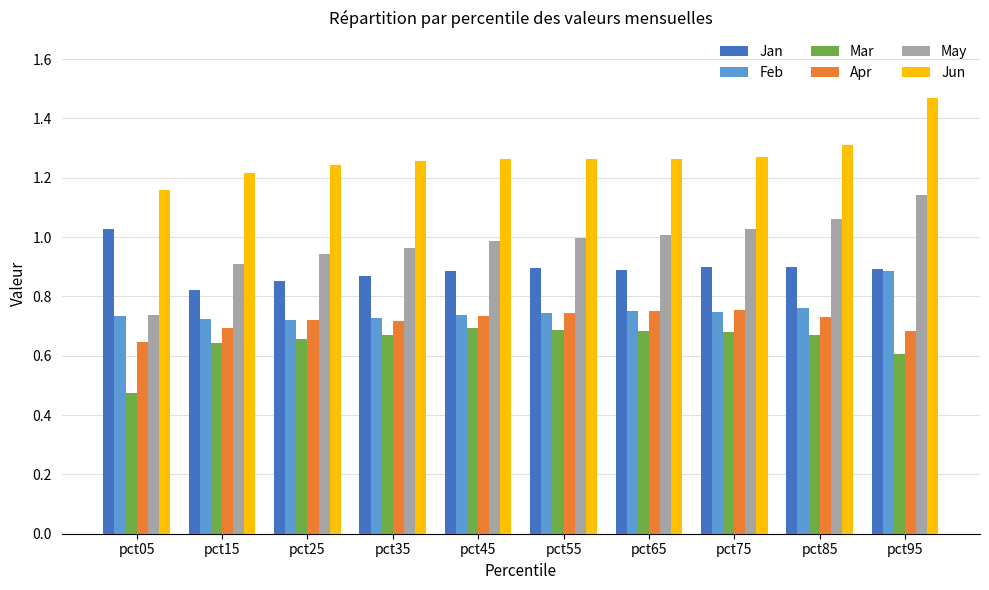

What are all the series names shown in the legend?

Jan, Feb, Mar, Apr, May, Jun